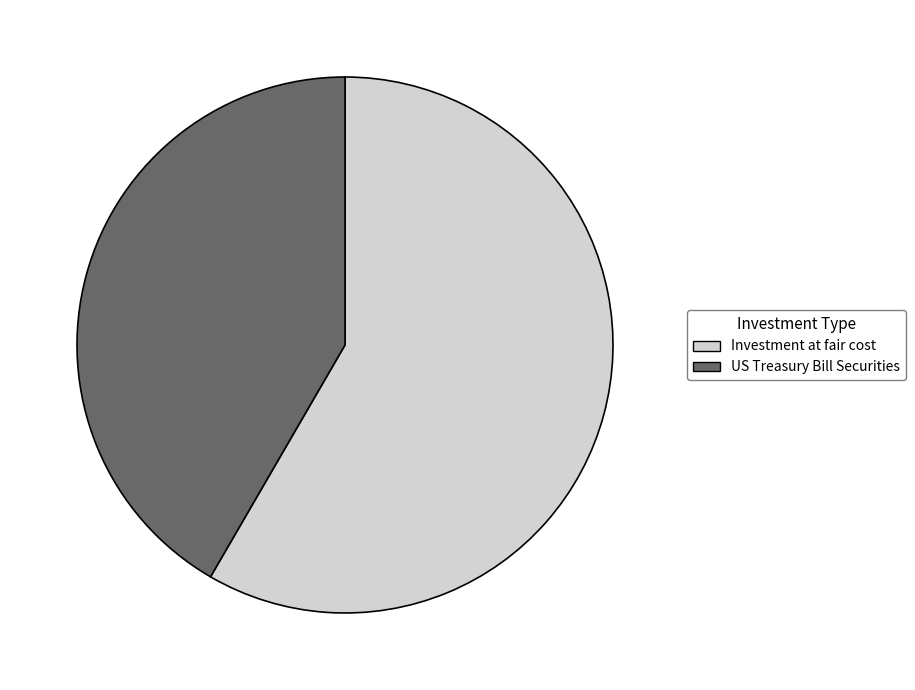

Rank the categories by value from highest to lowest.

Investment at fair cost, US Treasury Bill Securities